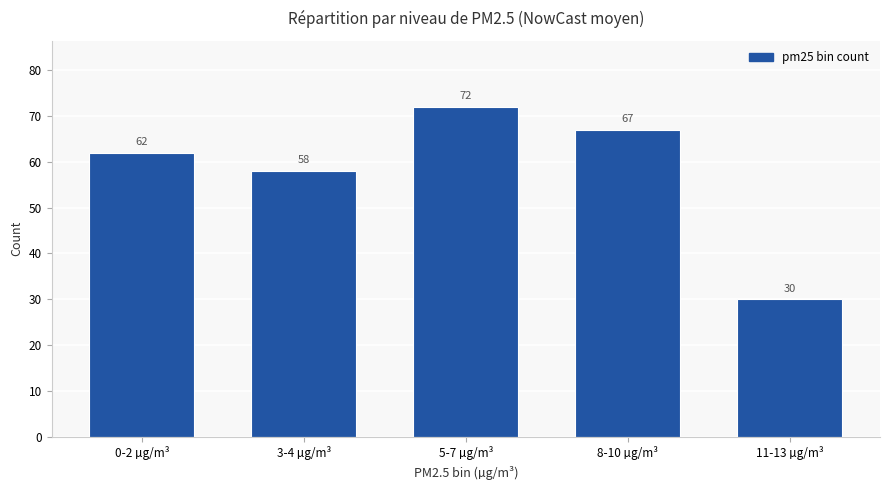

Reading left to right, transcribe all the data shown in this chart.

62	58	72	67	30